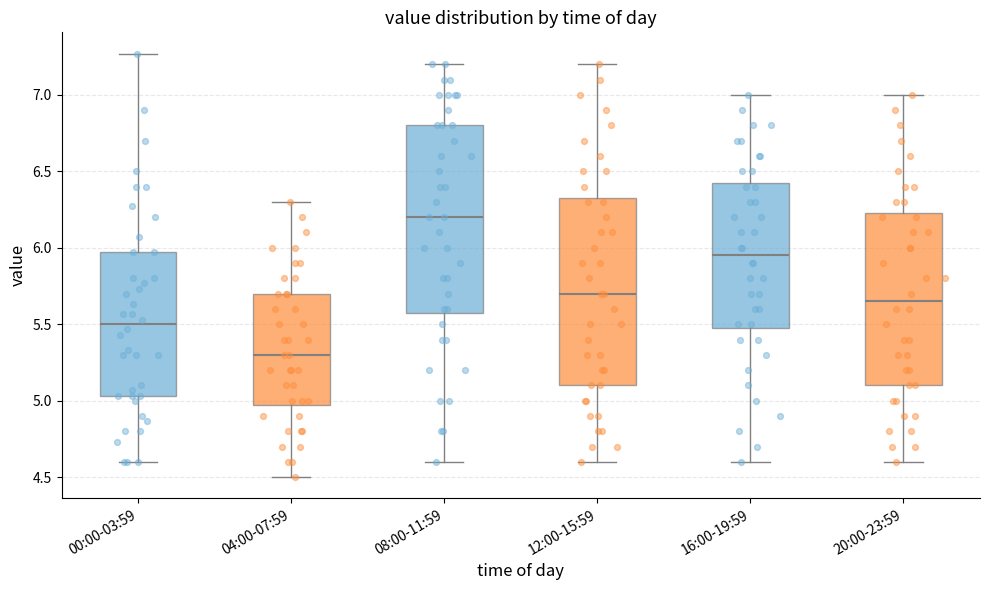

Reading left to right, transcribe this box plot: for each box, give where its median line is, the range the box spans, and where its two whiskers end, as read against the y-axis. The values are not printed on the chart, so give them approximately, as read against the axis.

00:00-03:59: median 5.50, box 5.05 to 5.95, whiskers 4.60 to 7.25
04:00-07:59: median 5.30, box 5.00 to 5.70, whiskers 4.50 to 6.30
08:00-11:59: median 6.20, box 5.60 to 6.80, whiskers 4.60 to 7.20
12:00-15:59: median 5.70, box 5.10 to 6.35, whiskers 4.60 to 7.20
16:00-19:59: median 5.95, box 5.50 to 6.45, whiskers 4.60 to 7.00
20:00-23:59: median 5.65, box 5.10 to 6.25, whiskers 4.60 to 7.00